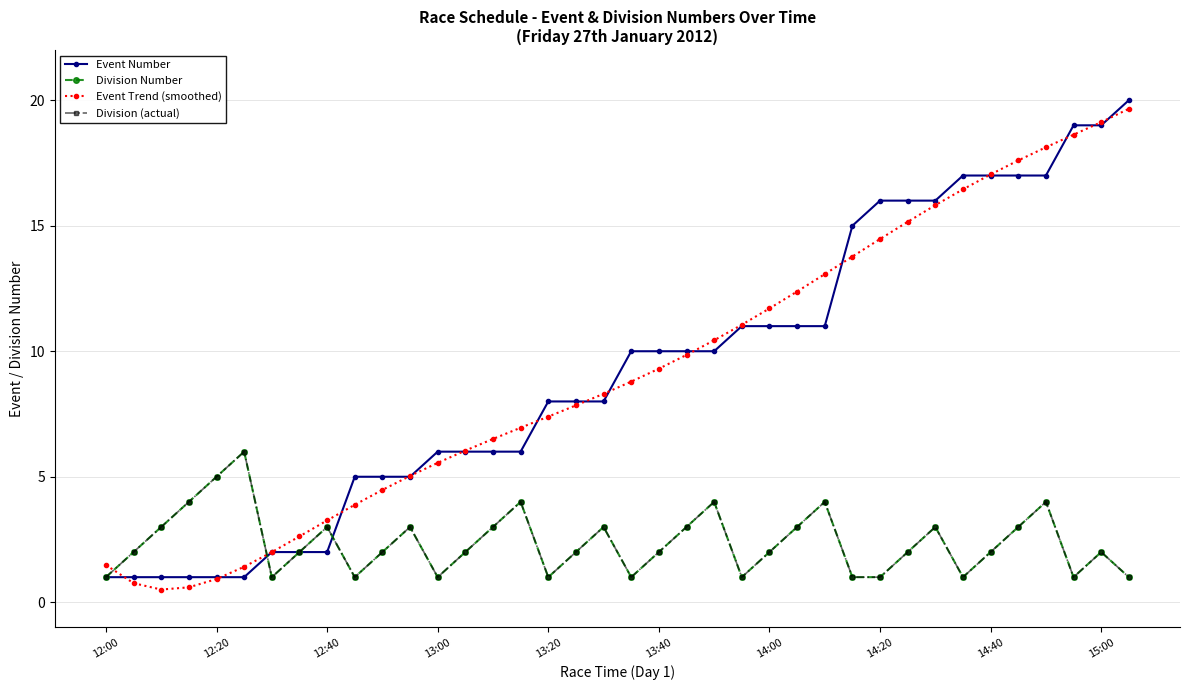

Which series has the largest range (max minus min)?

Event Trend (smoothed)